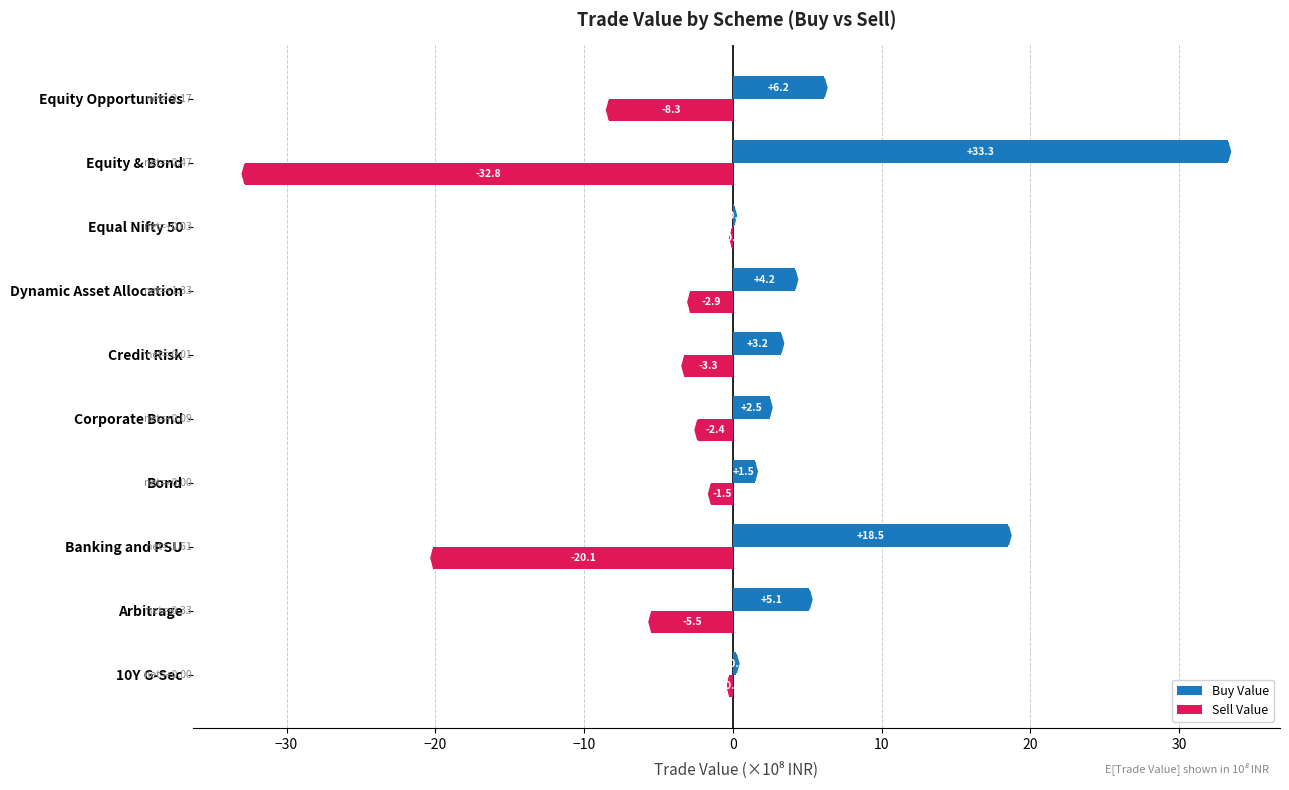

How many data points in Sell Value are above -2?

3